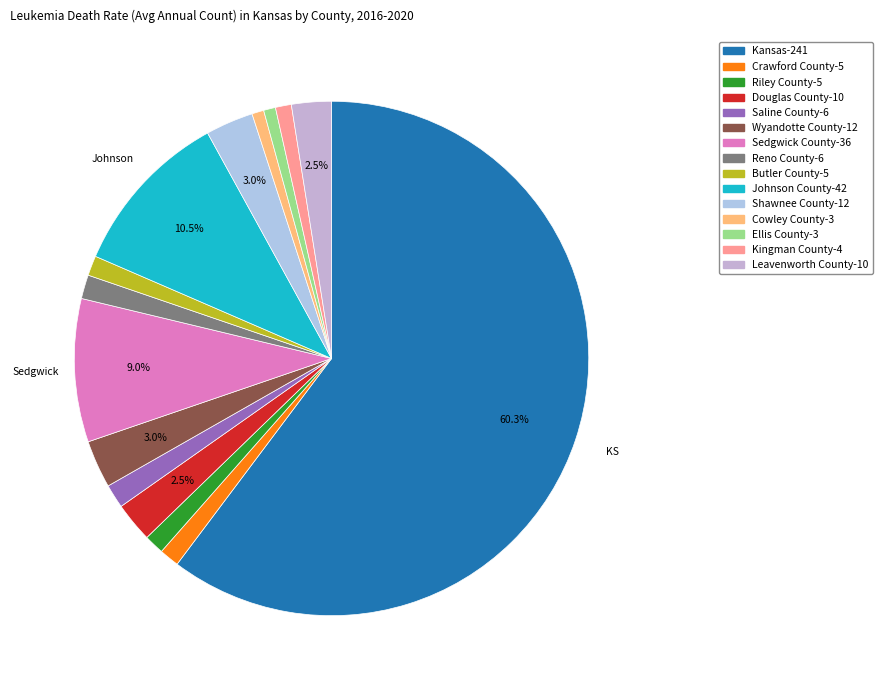

What percentage is the Kingman County slice, to the nearest percent?

1%